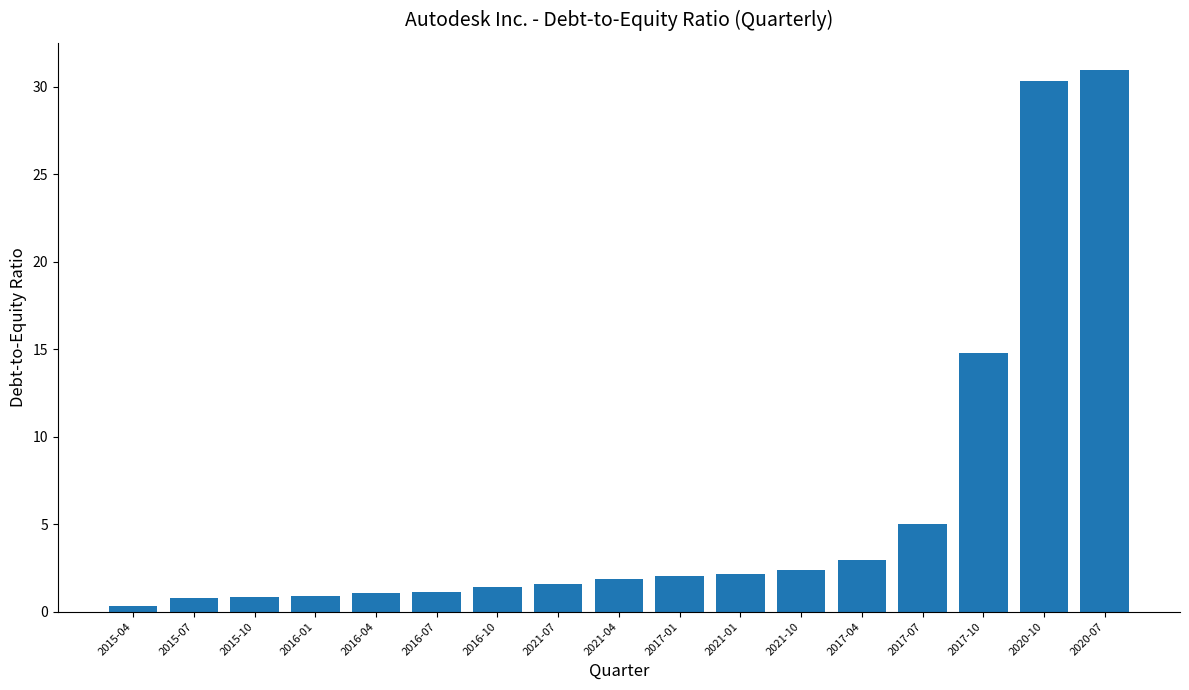

What is the smallest value displayed?

0.3